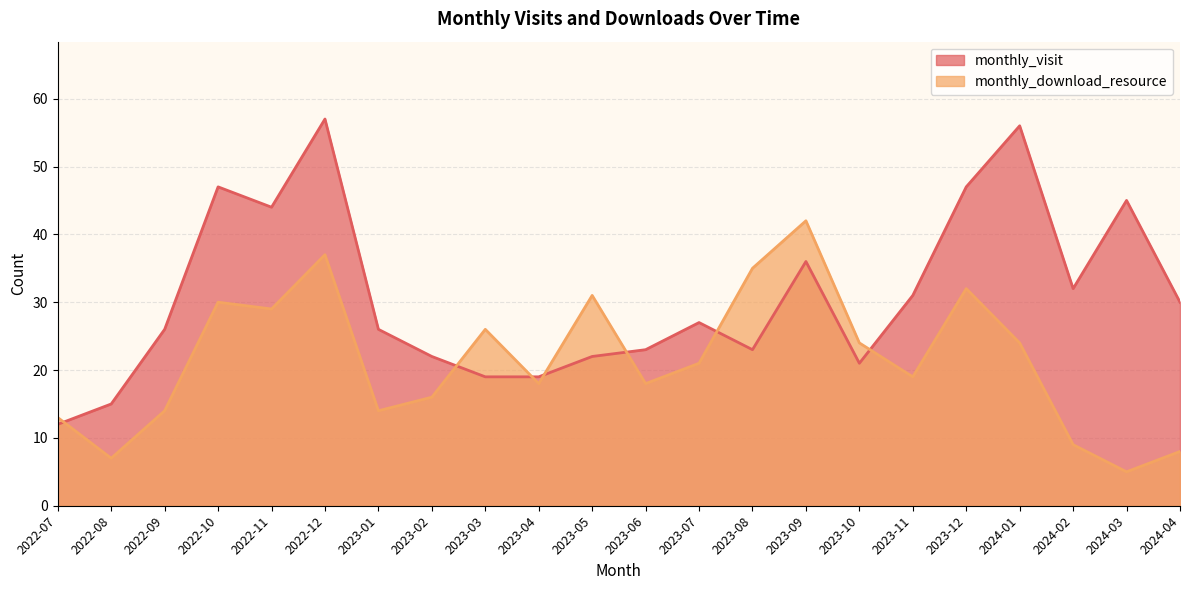

Does the chart have visible grid lines?

Yes